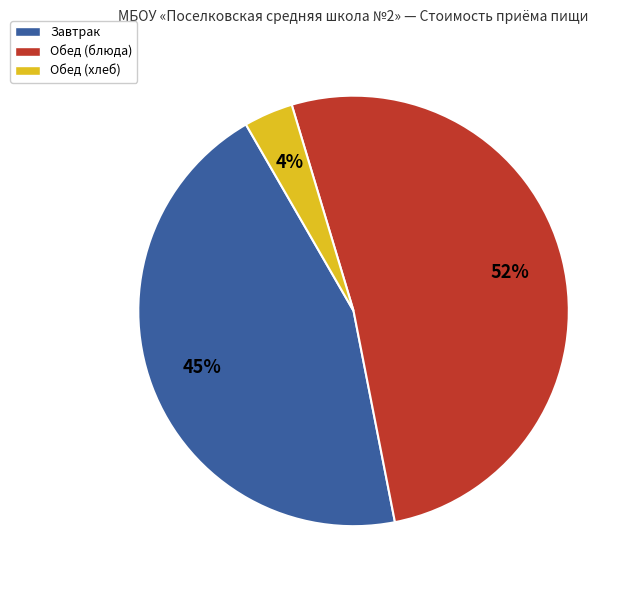

To the nearest percent, what percentage of the pie is Обед (хлеб)?

4%